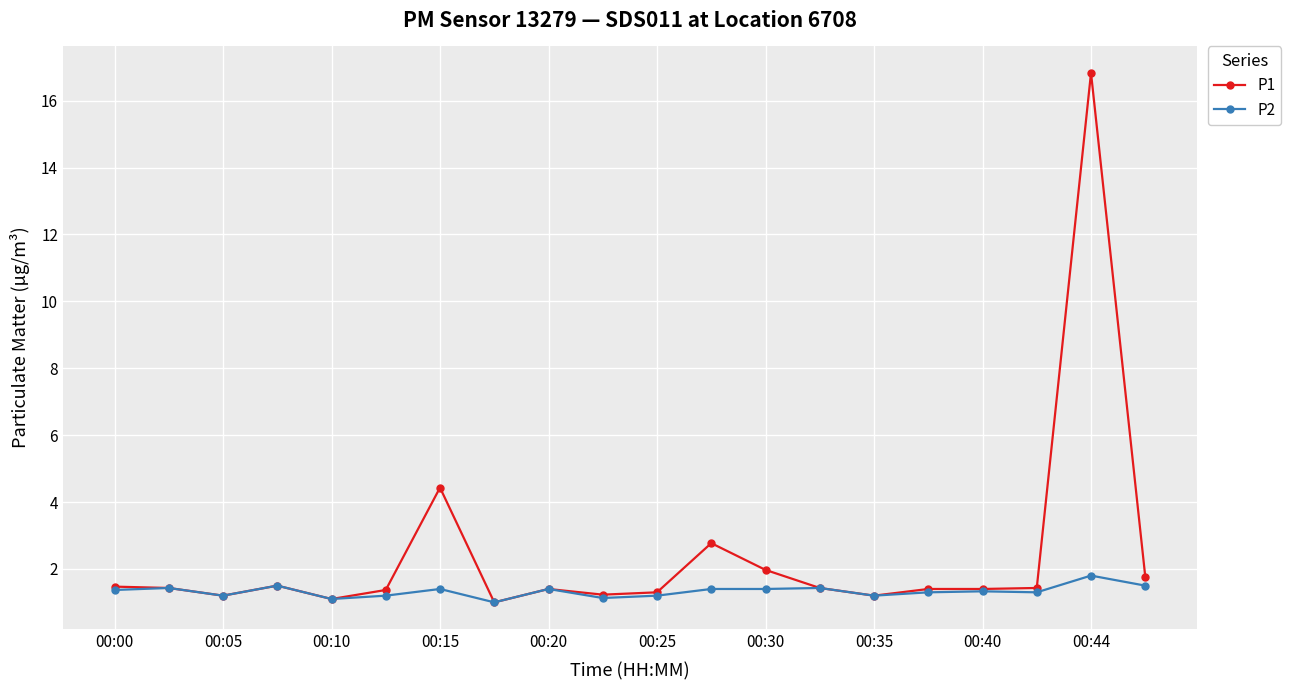

Which series has the largest range (max minus min)?

P1